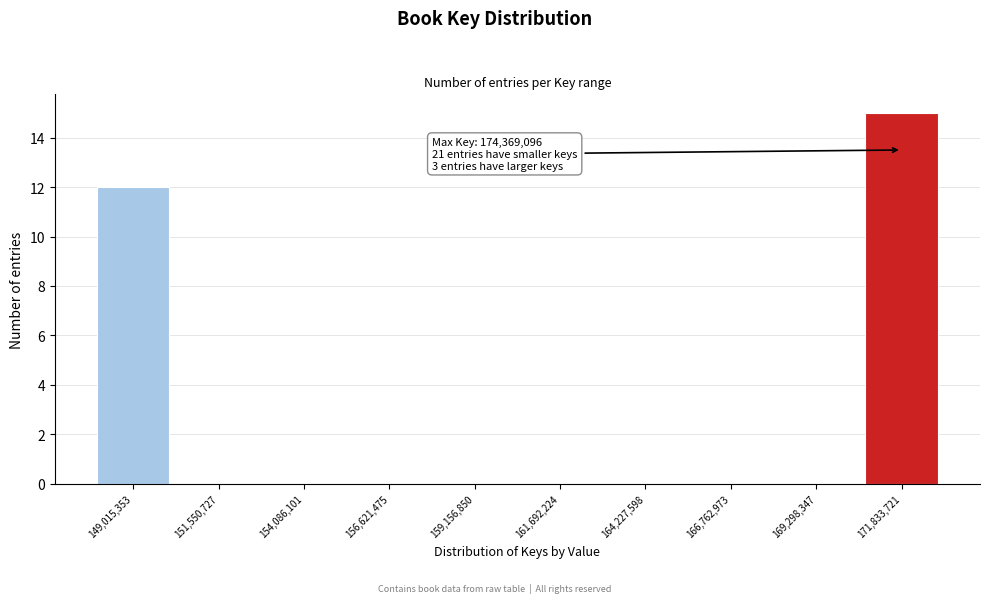

Reading right to left, what are all the values shown in this chart?

171,833,721=15	169,298,347=0	166,762,973=0	164,227,598=0	161,692,224=0	159,156,850=0	156,621,475=0	154,086,101=0	151,550,727=0	149,015,353=12